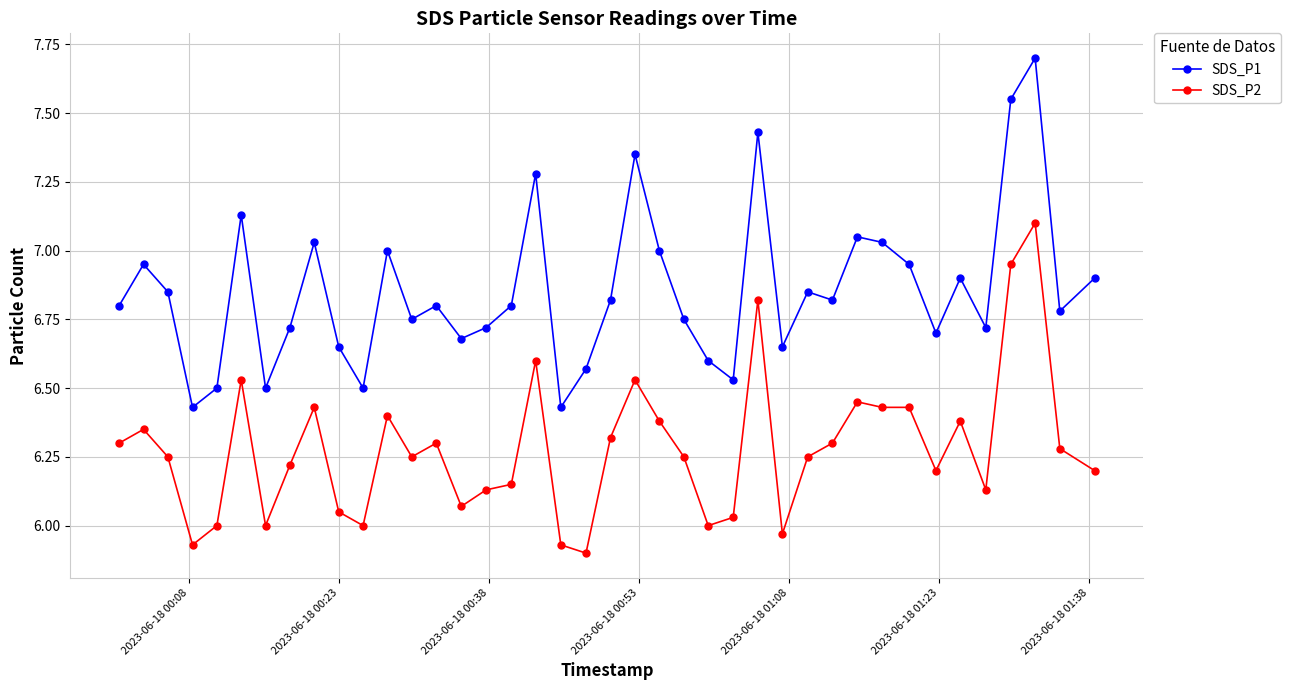

True or false: SDS_P2 and SDS_P1 cross at least once.

False